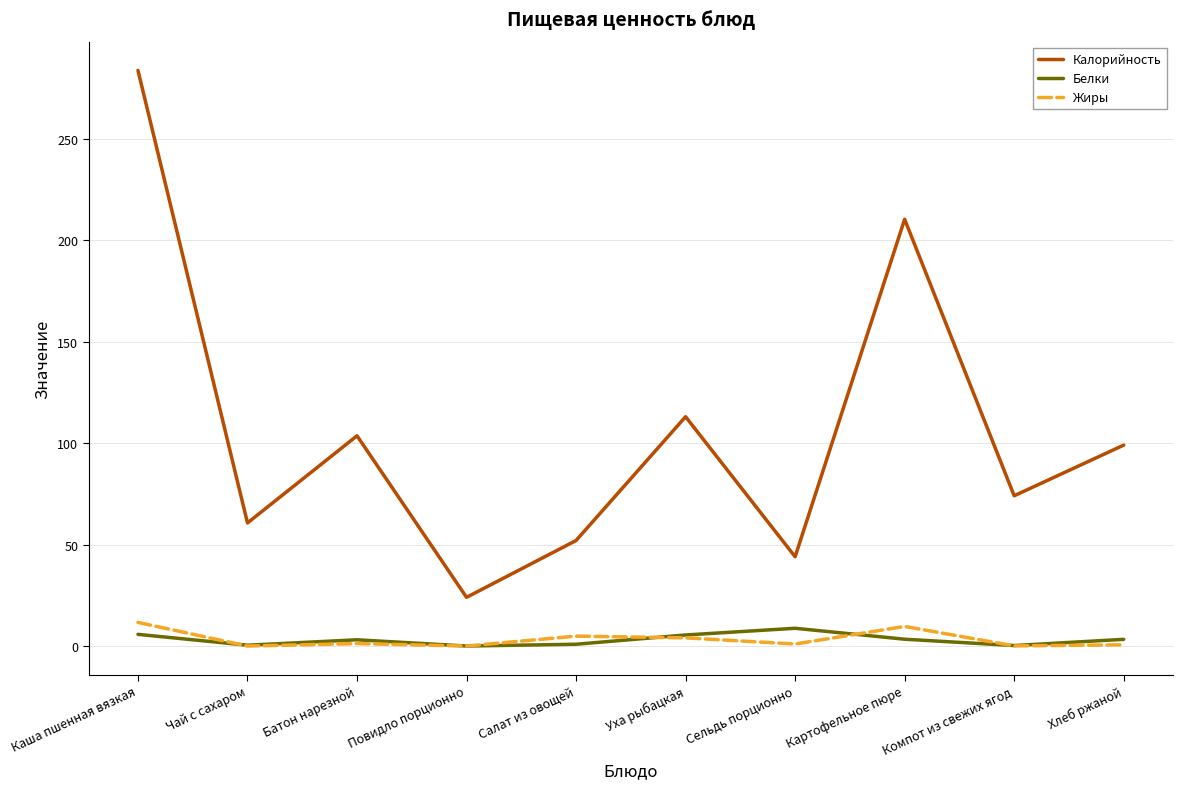

The Калорийность series shows 311.1 at Картофельное пюре. True or false?

False